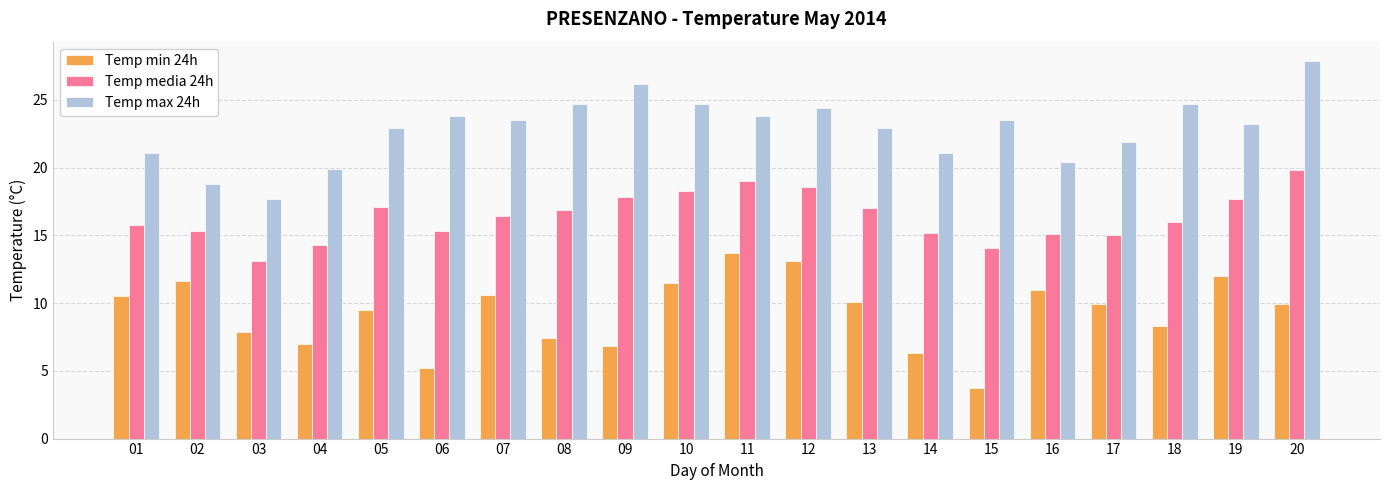

Read the Temp min 24h value at 20.

9.9